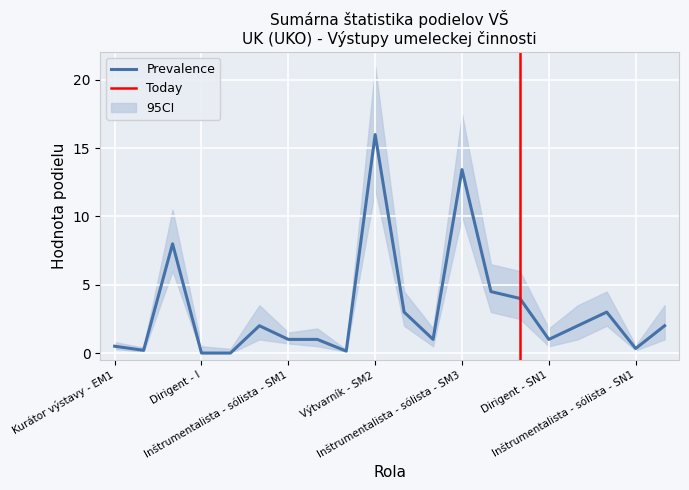

At which label does CI_upper reach its peak?

Výtvarník - SM2